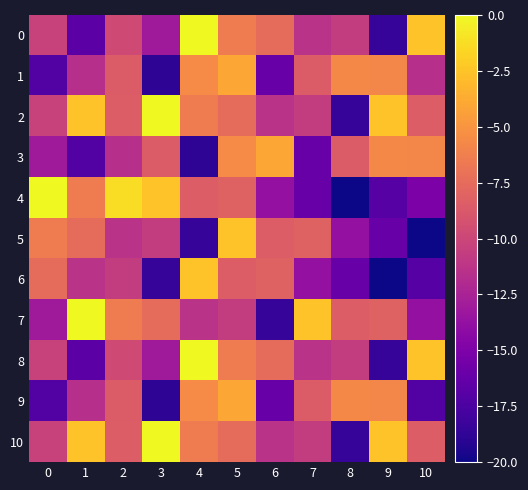

How many series are shown in this chart?

11